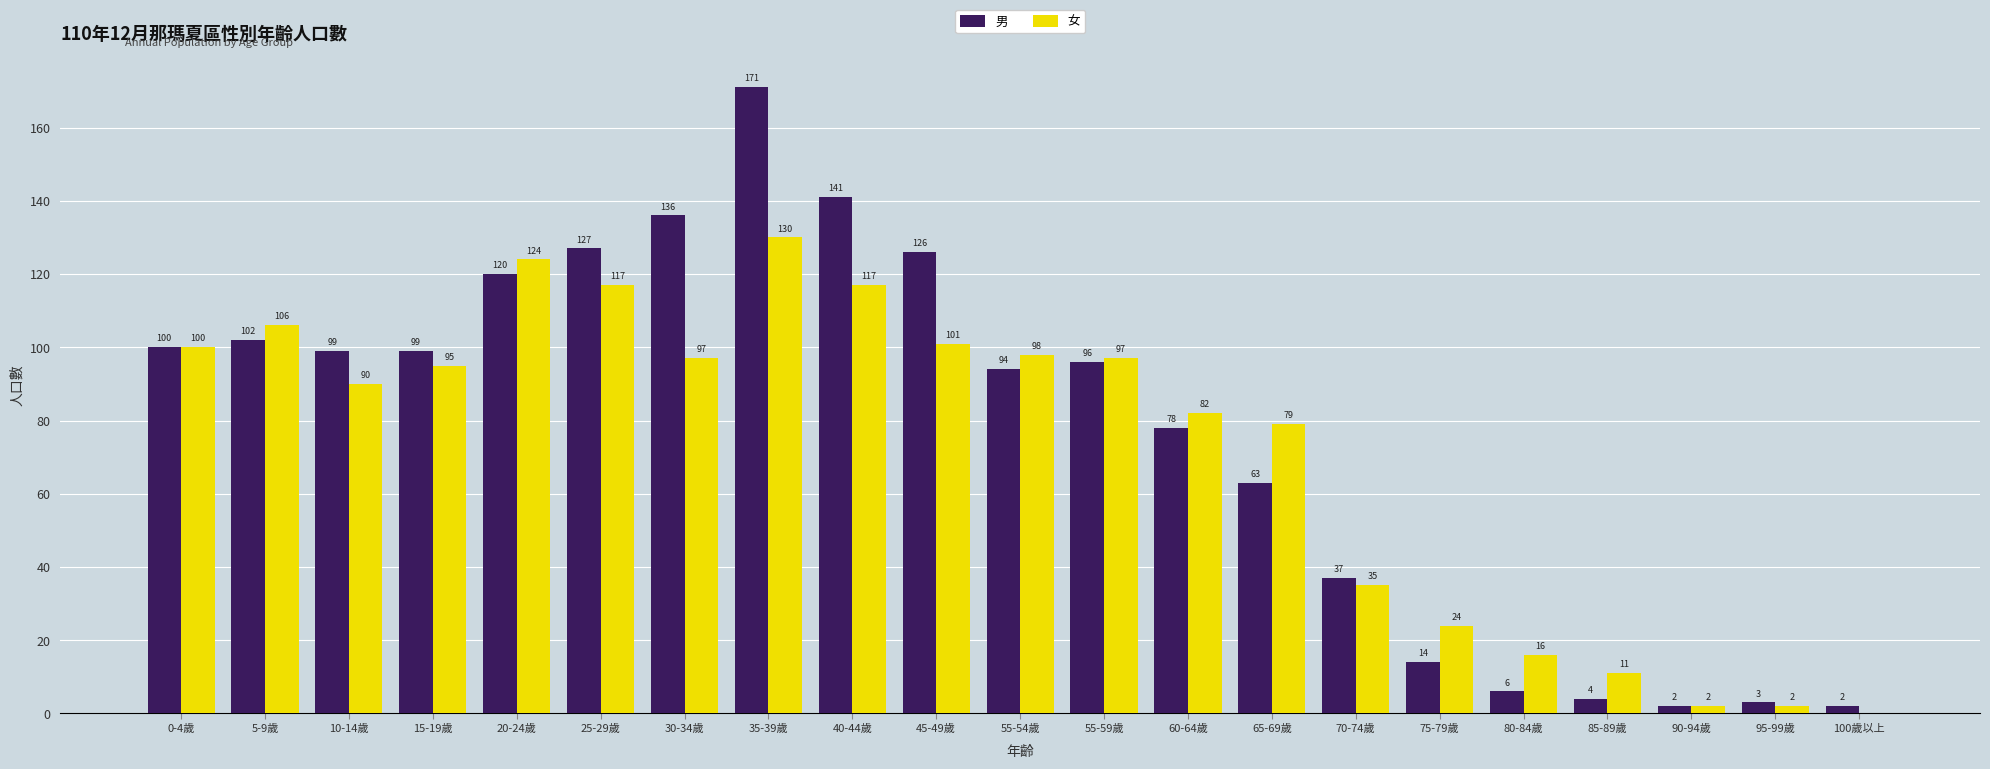

Does the chart contain stacked bars?

No